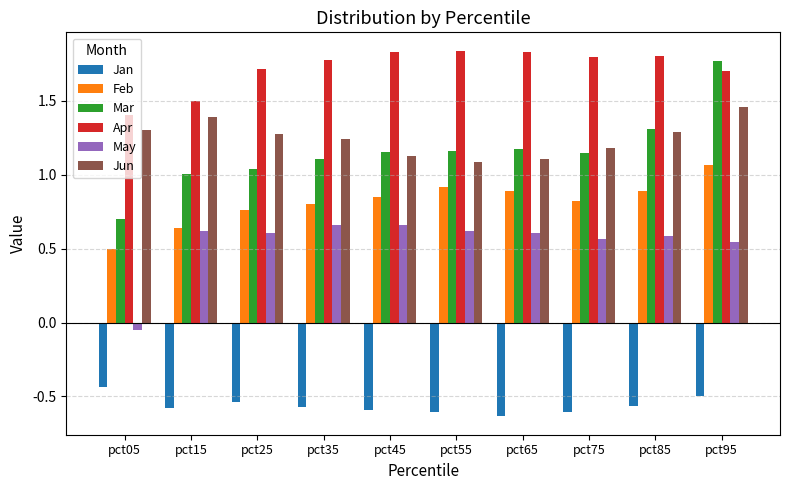

Where is Jan nearest to the value 0?

pct05